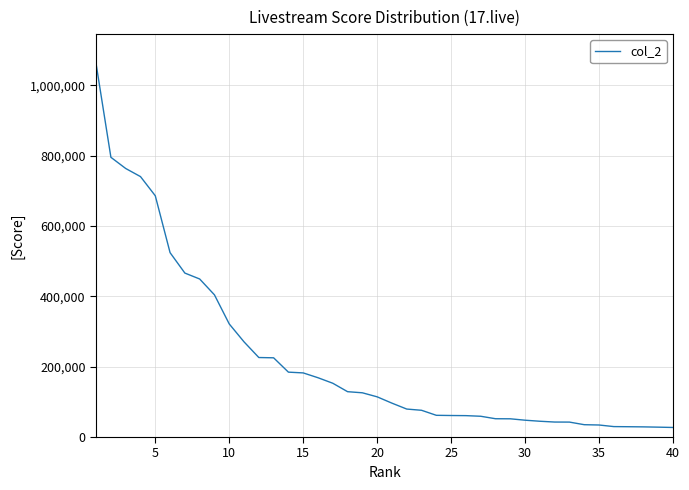

What is the sum of all values?

8982011